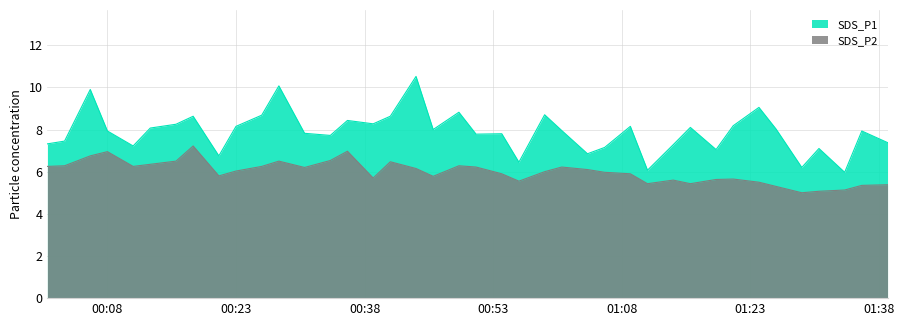

Which series has the widest spread of values?

SDS_P1